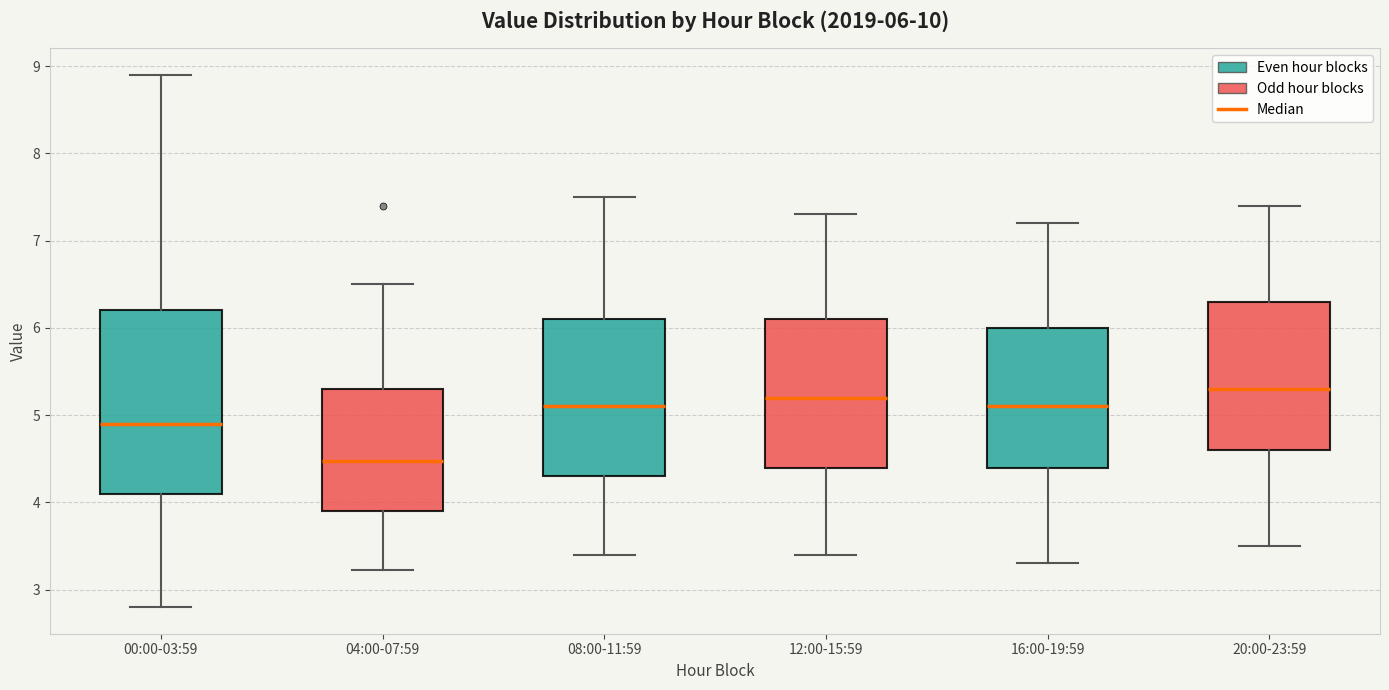

Which box is the tallest, from its lower edge to its upper edge?

00:00-03:59